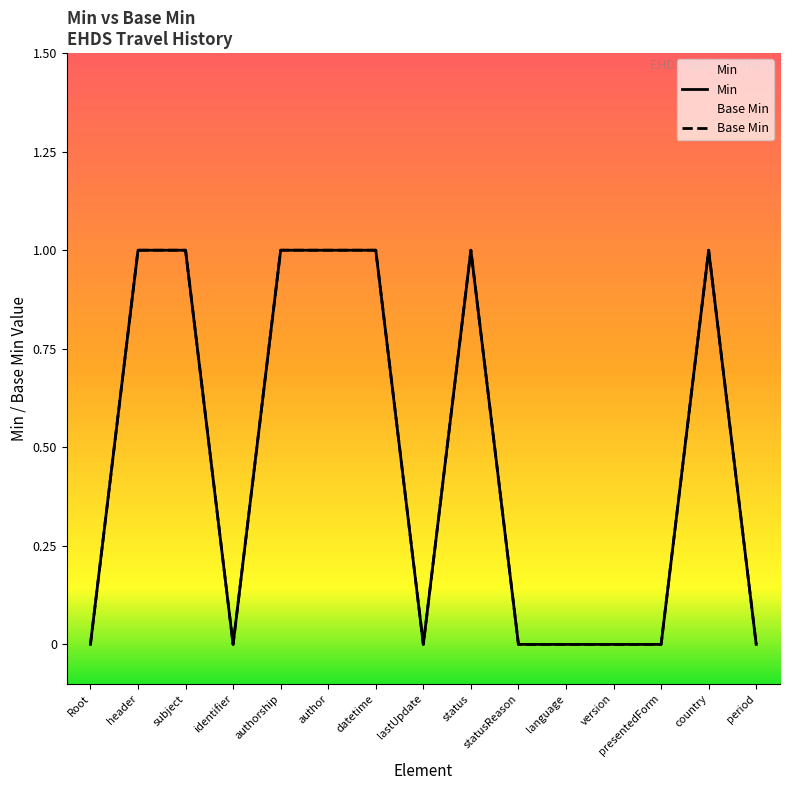

What is the label of the 6th point from the right?

statusReason